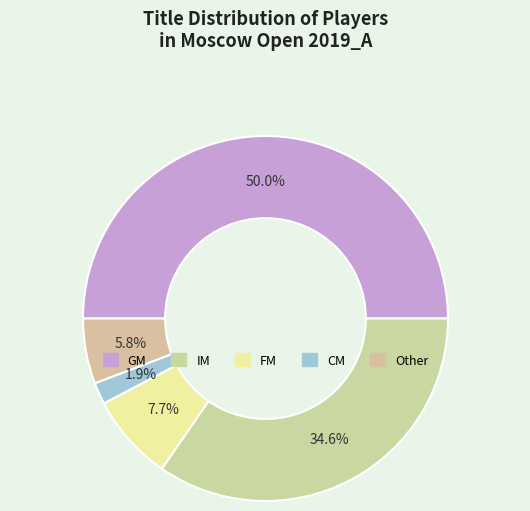

Which category has the smallest portion of the pie?

CM